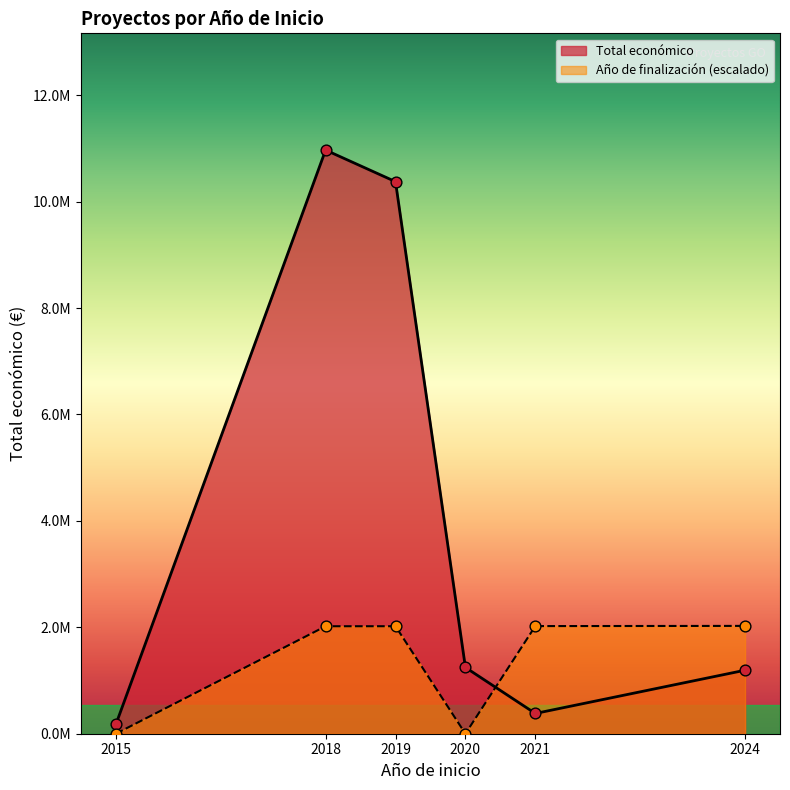

What are all the series names shown in the legend?

Total económico, Año de finalización (escalado)